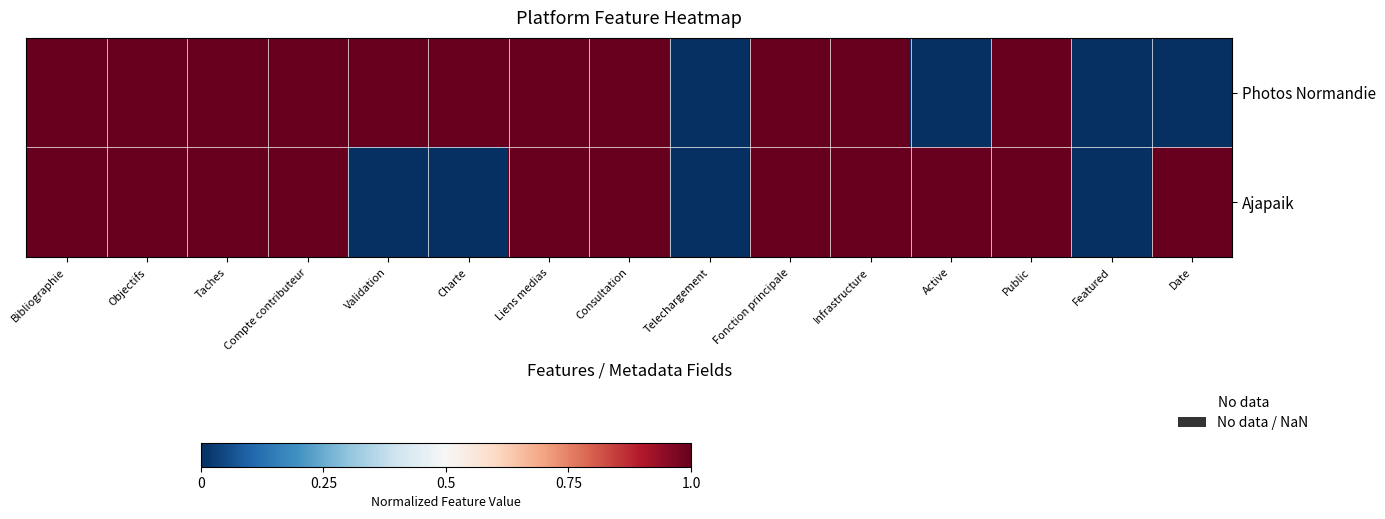

Count the number of data series in this chart.

2